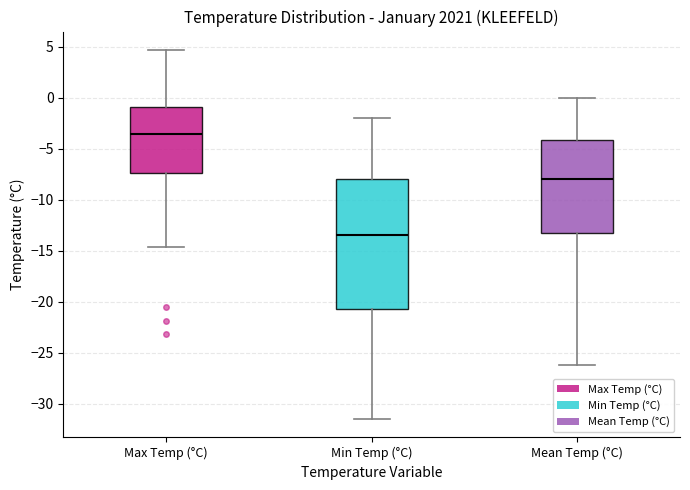

Which box is the tallest, from its lower edge to its upper edge?

Min Temp (°C)